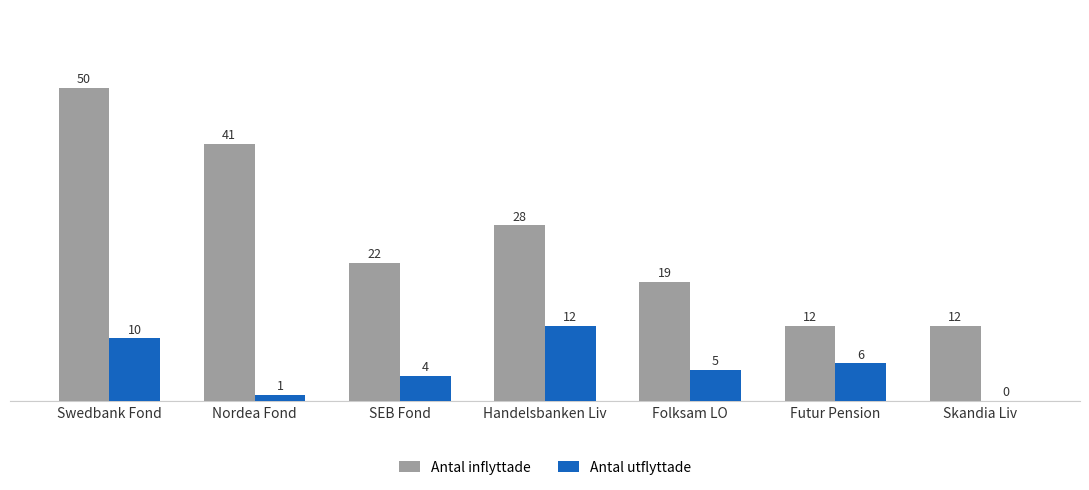

At which label is Antal inflyttade closest to 31?

Handelsbanken Liv